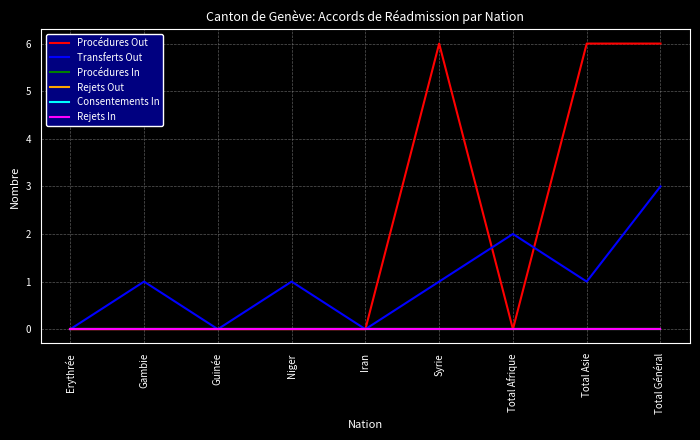

What is the difference between the highest and lowest values at Gambie?

1